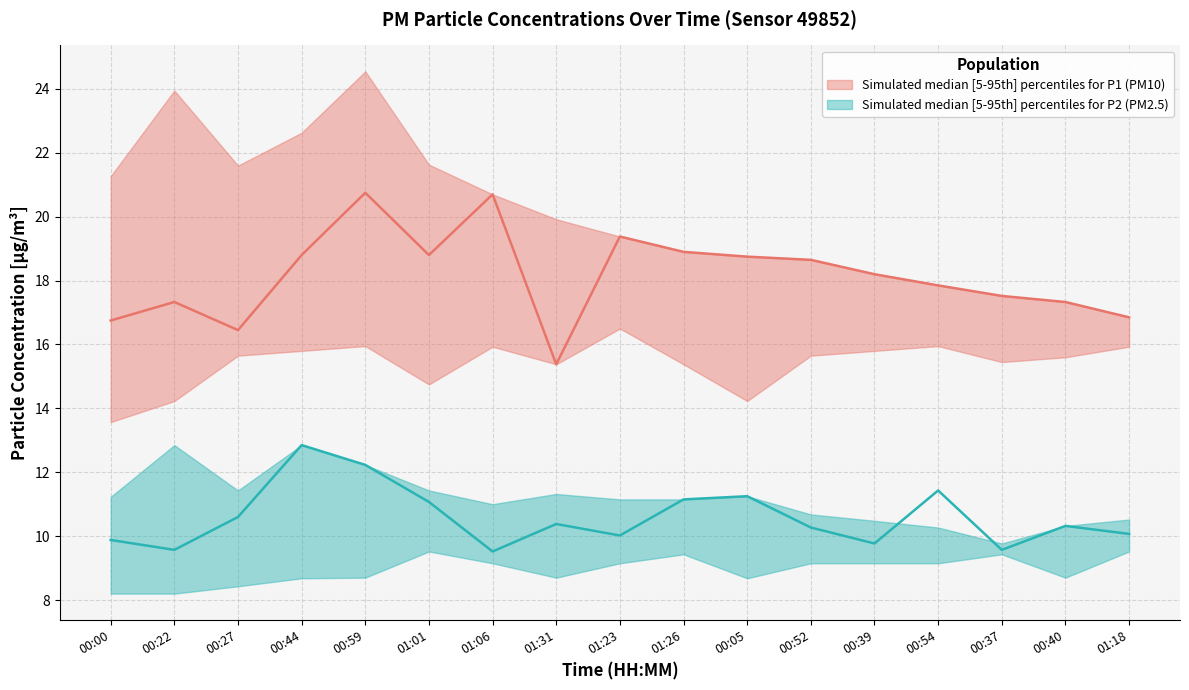

At which category does P2_upper reach its first local valley?

00:27